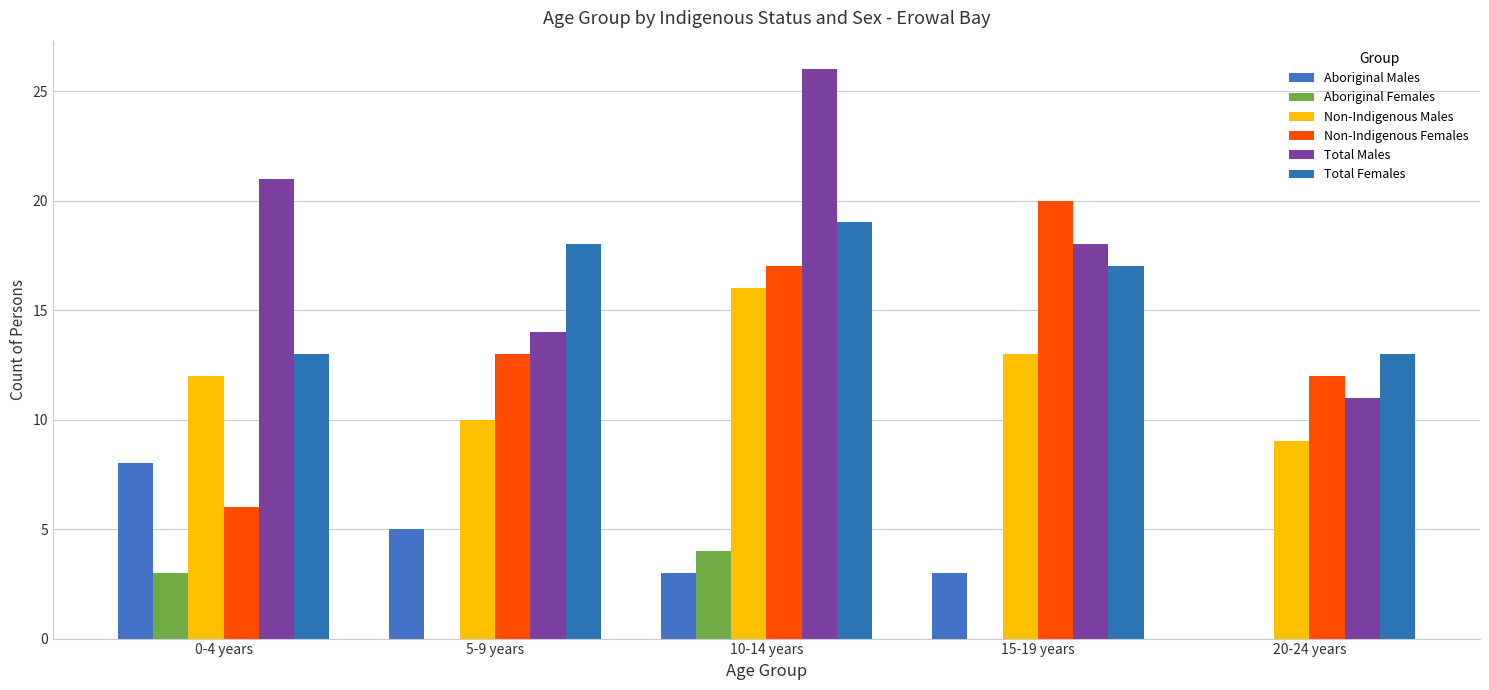

Rank the series at 0-4 years from lowest to highest value.

Aboriginal Females, Non-Indigenous Females, Aboriginal Males, Non-Indigenous Males, Total Females, Total Males